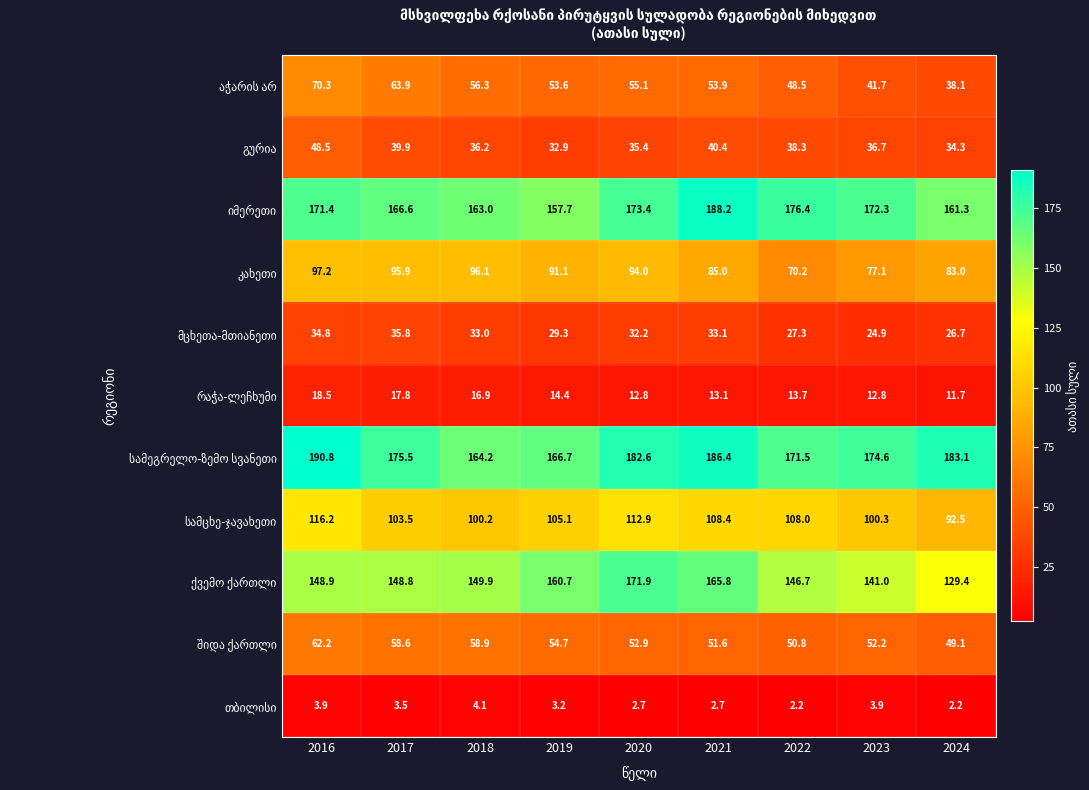

Count the number of data series in this chart.

11